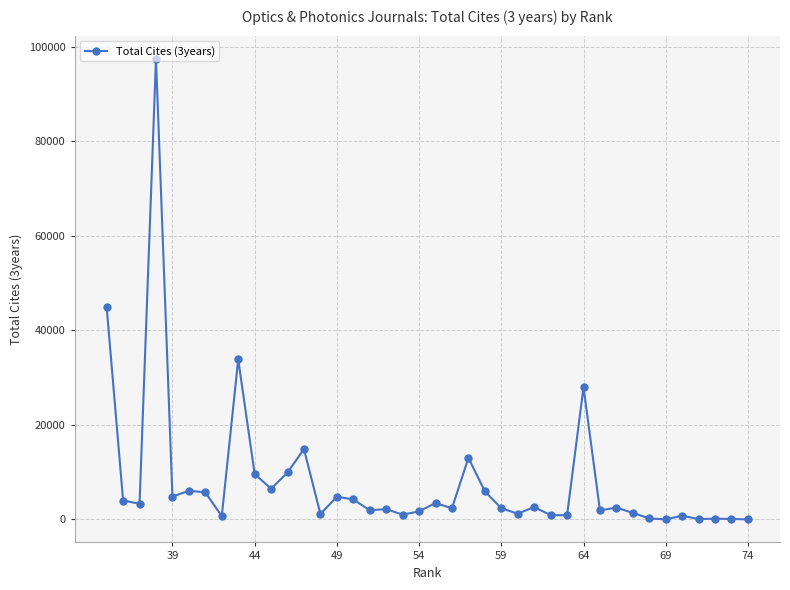

What is the maximum value shown in the chart?

97489